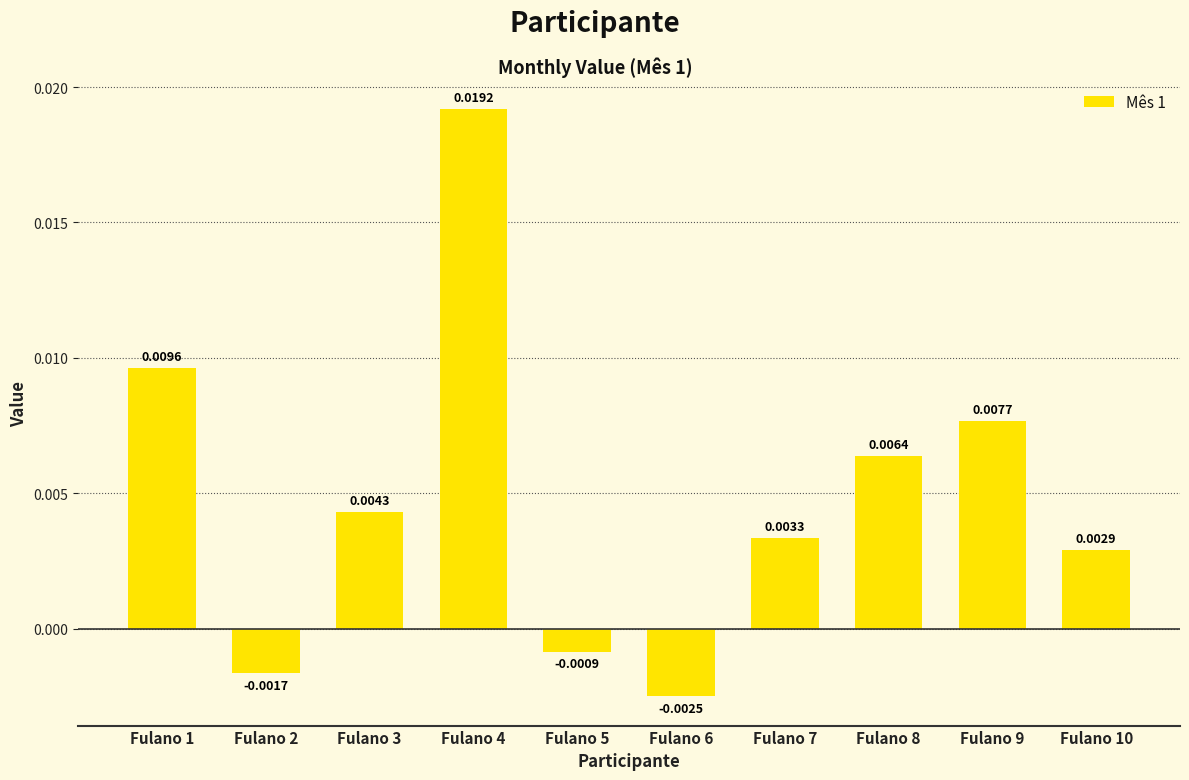

Which category has the lowest value across all series?

Fulano 6